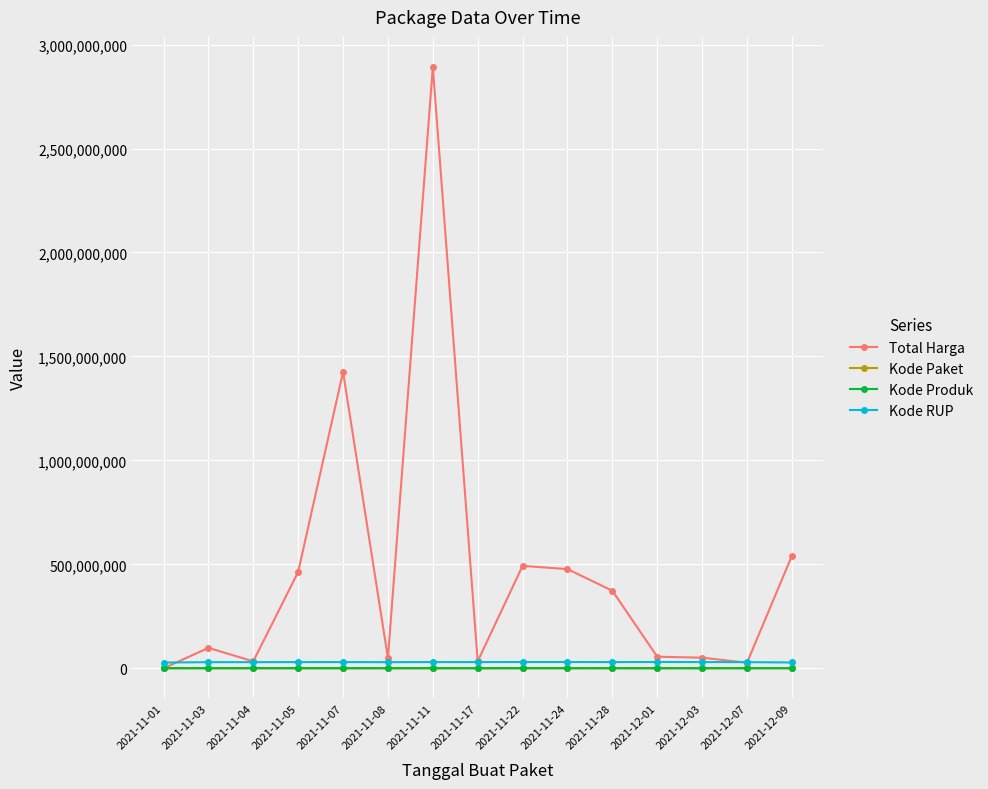

What is the minimum value for Kode Produk?

1286873